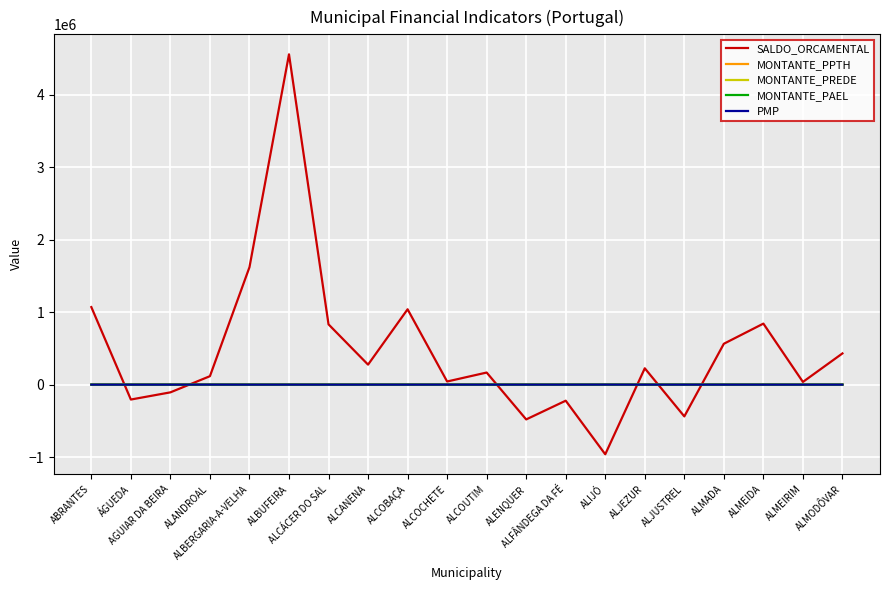

Which series has the largest total across all categories?

SALDO_ORCAMENTAL